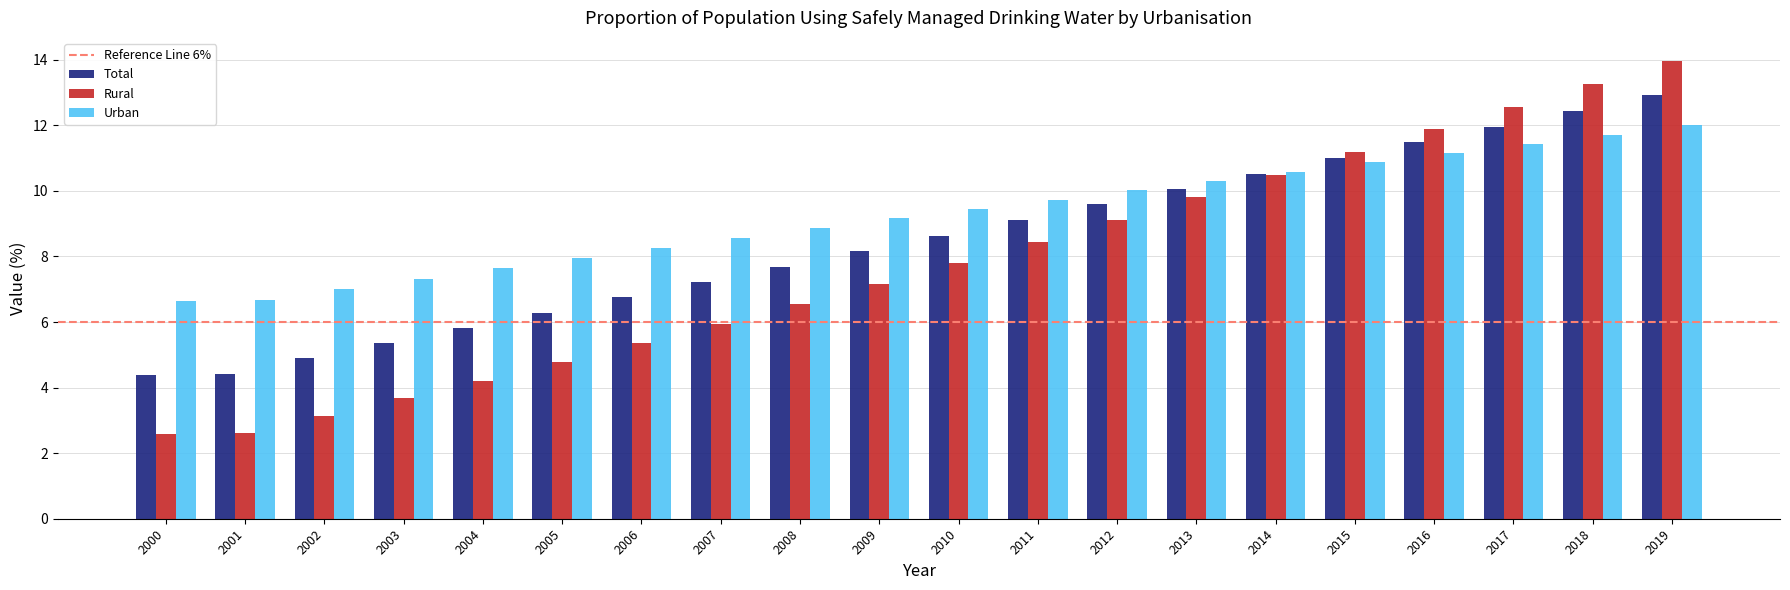

Where does the Rural series first go above 7?

2009